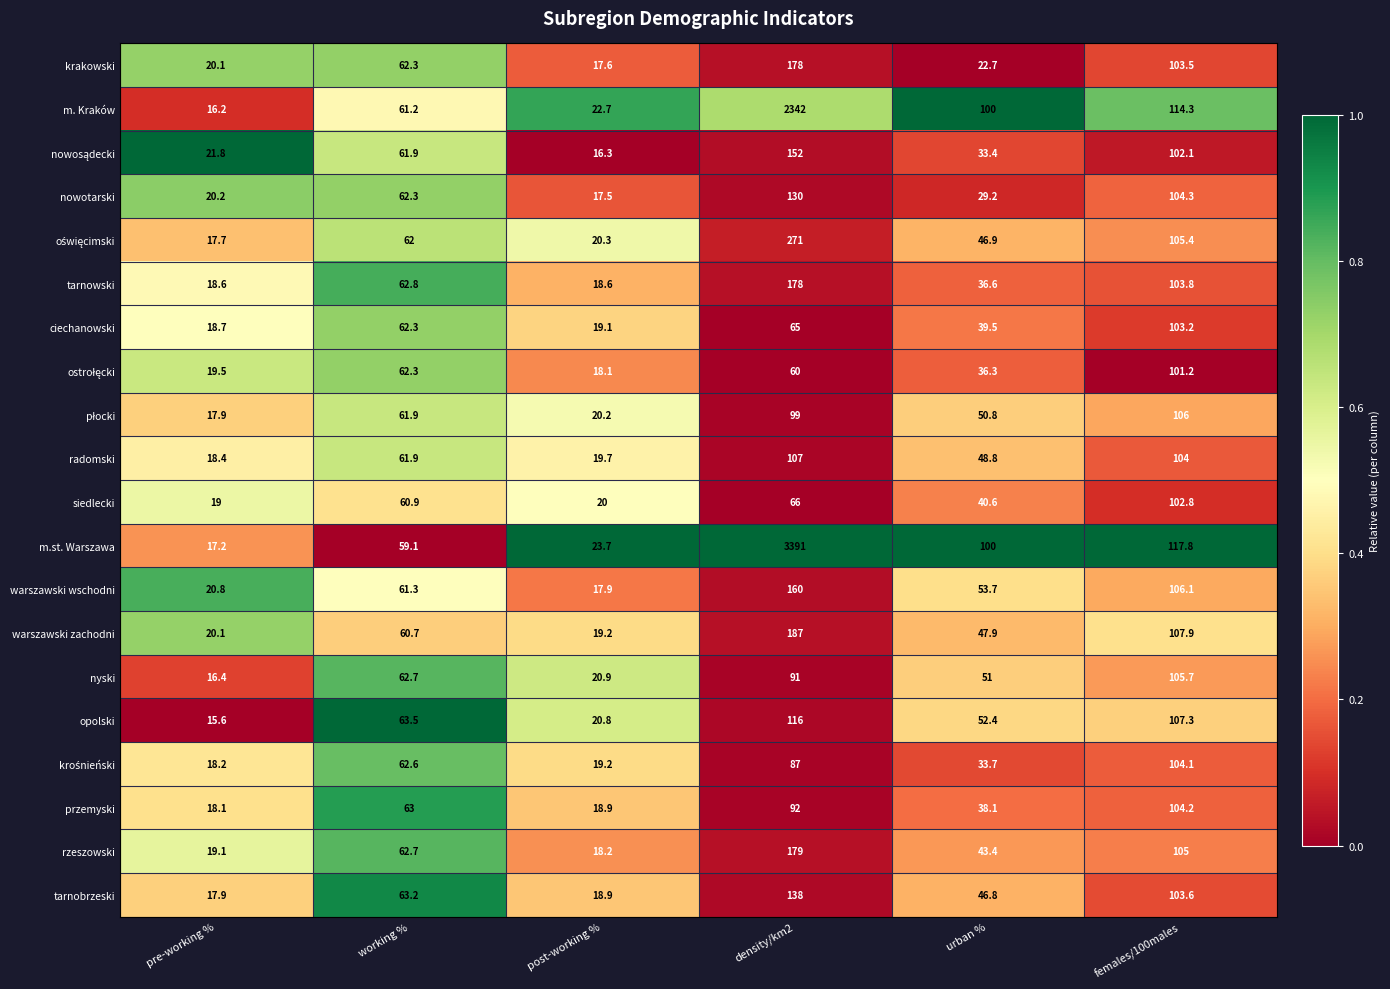

What is the difference between the highest and lowest values at urban %?

77.3